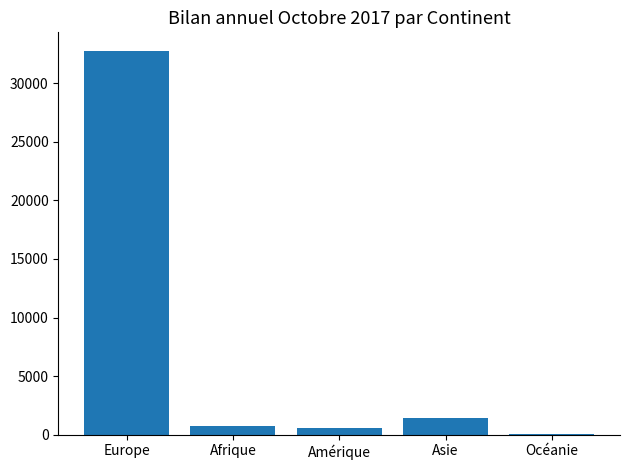

What is the approximate value at Afrique?

778